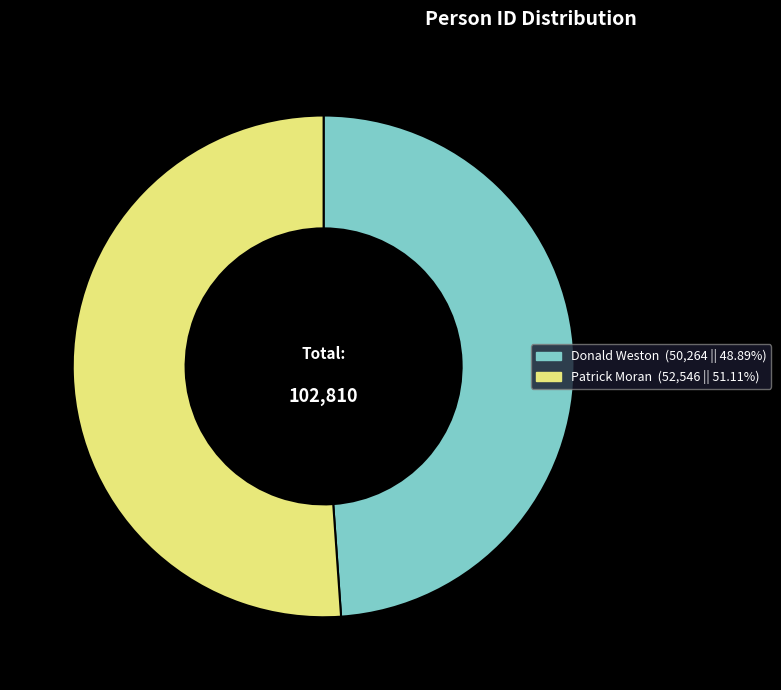

Between Patrick Moran and Donald Weston, which is larger?

Patrick Moran